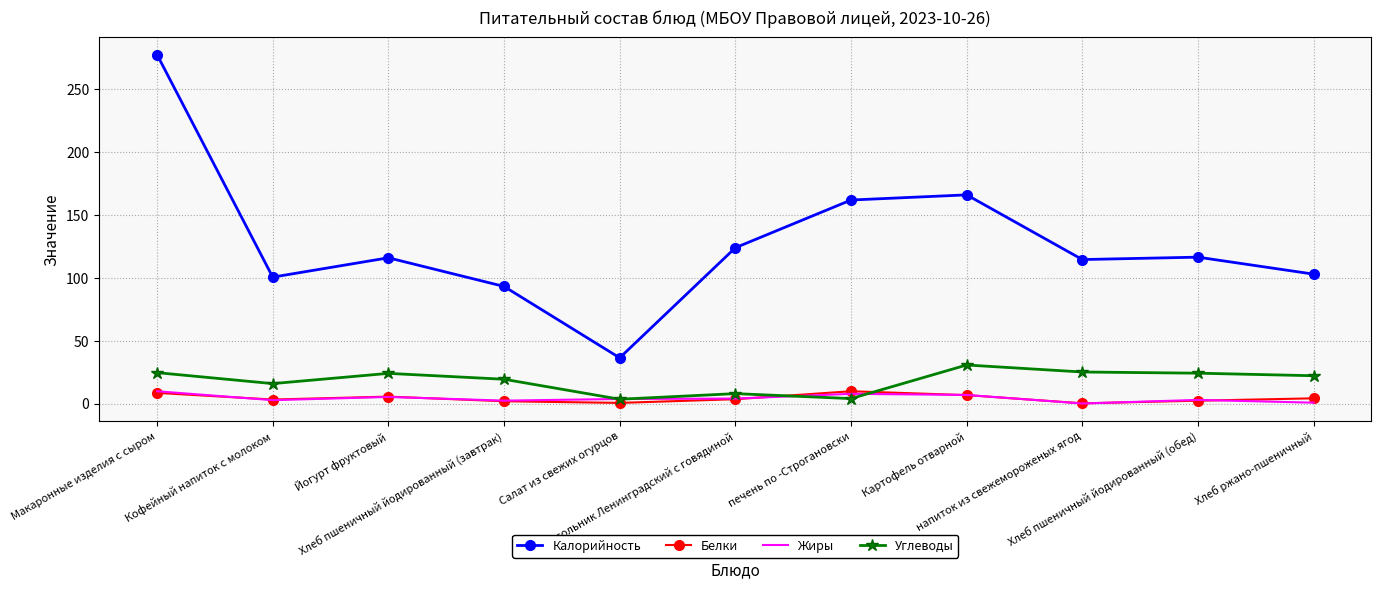

What is the difference between the maximum and minimum values in the Белки series?

9.6